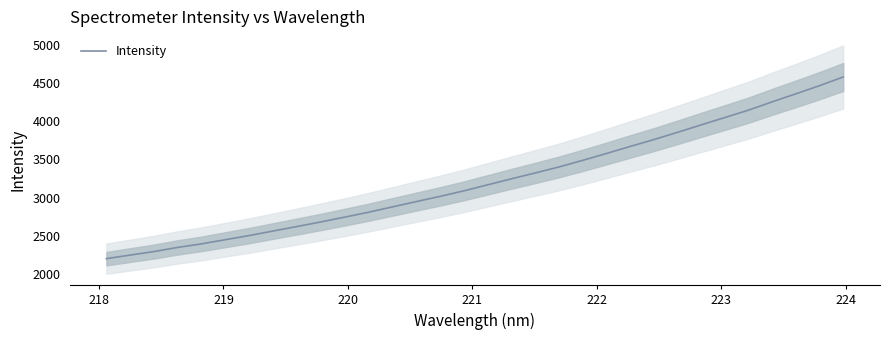

What is the minimum value for Intensity?

2200.4